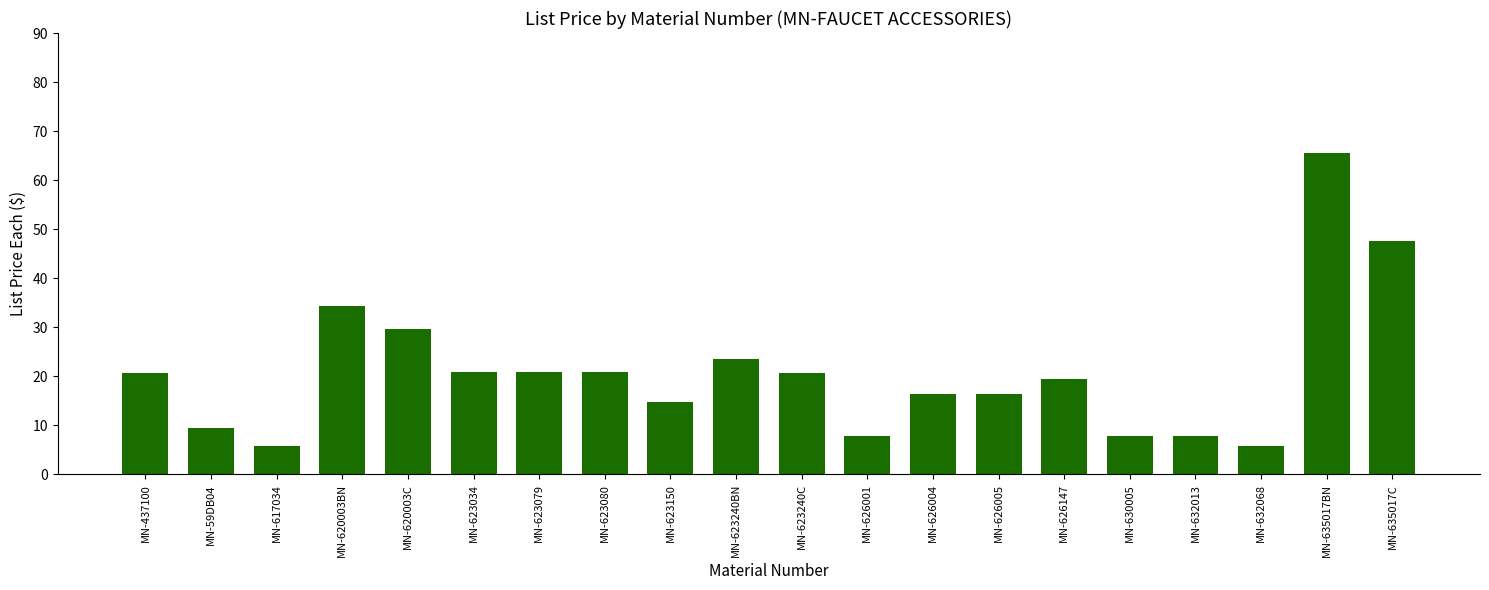

What position from the right is MN-623240C?

10